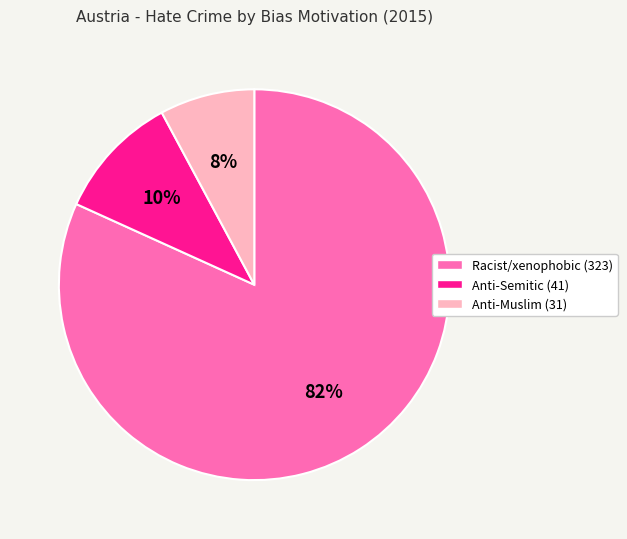

What percentage is the Racist/xenophobic (323) slice, to the nearest percent?

82%